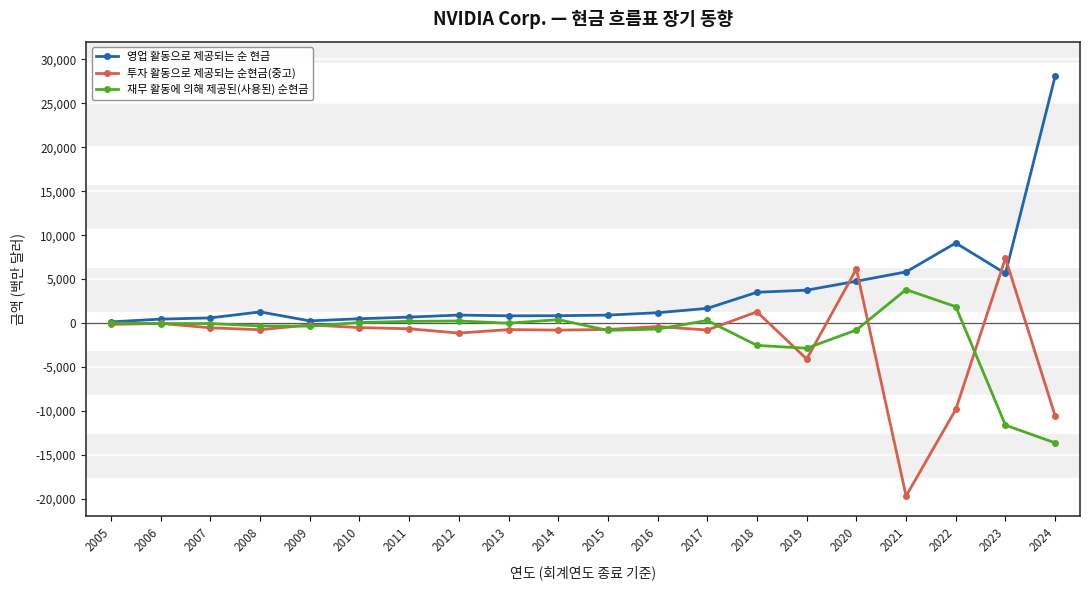

The 영업 활동으로 제공되는 순 현금 series shows 41720 at 2024. True or false?

False